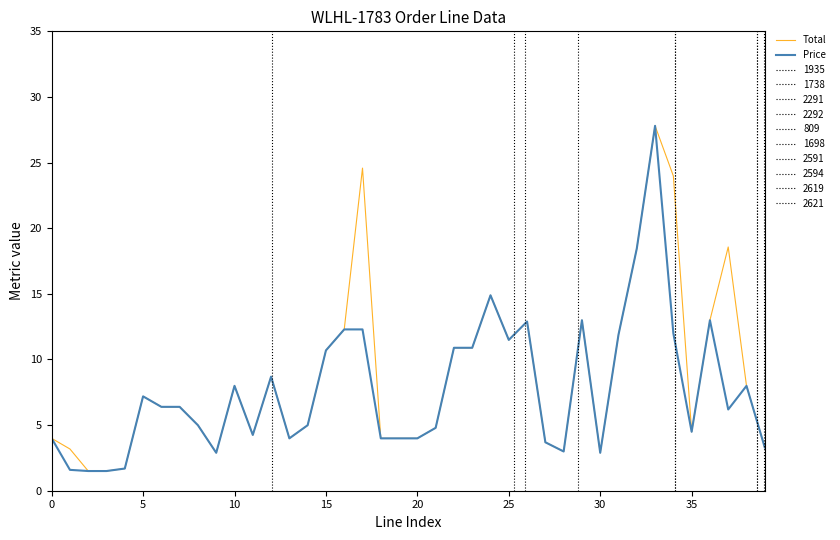

What is the lowest value of the Total series?

1.5